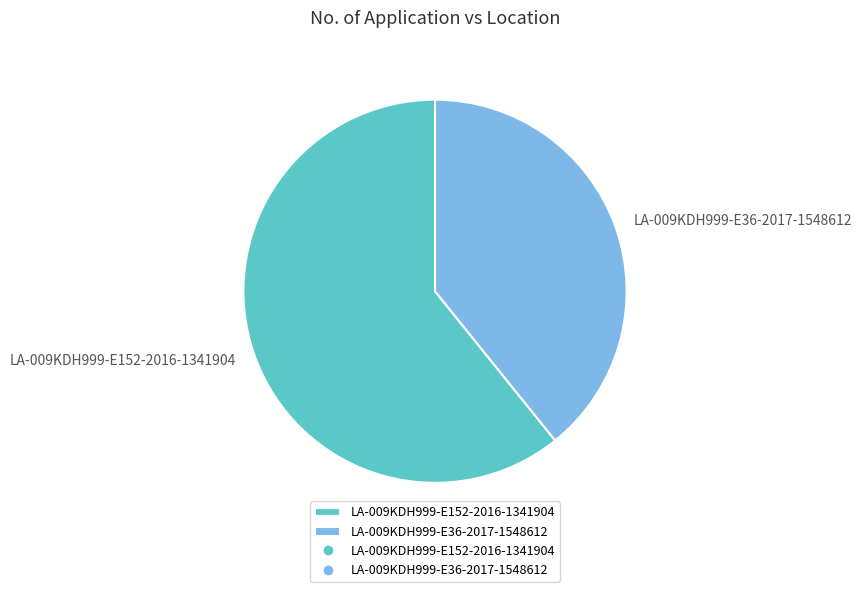

Is it true that LA-009KDH999-E36-2017-1548612 is 29% of the pie?

False